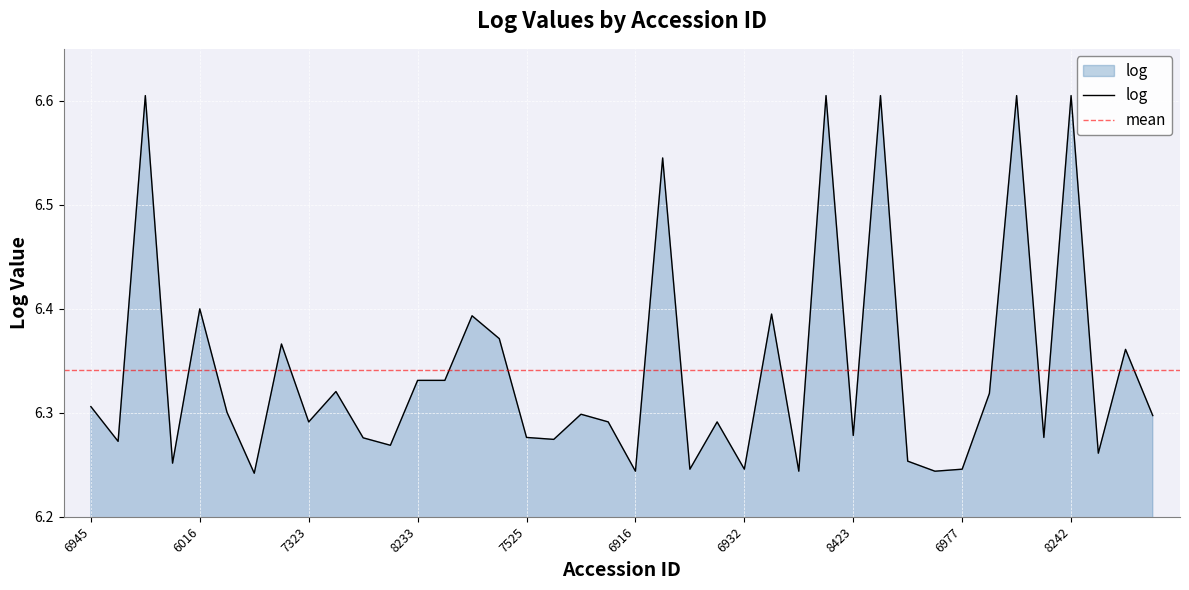

Reading left to right, list all the values displayed in this chart.

6.3	6.3	6.6	6.3	6.4	6.3	6.2	6.4	6.3	6.3	6.3	6.3	6.3	6.3	6.4	6.4	6.3	6.3	6.3	6.3	6.2	6.5	6.2	6.3	6.2	6.4	6.2	6.6	6.3	6.6	6.3	6.2	6.2	6.3	6.6	6.3	6.6	6.3	6.4	6.3